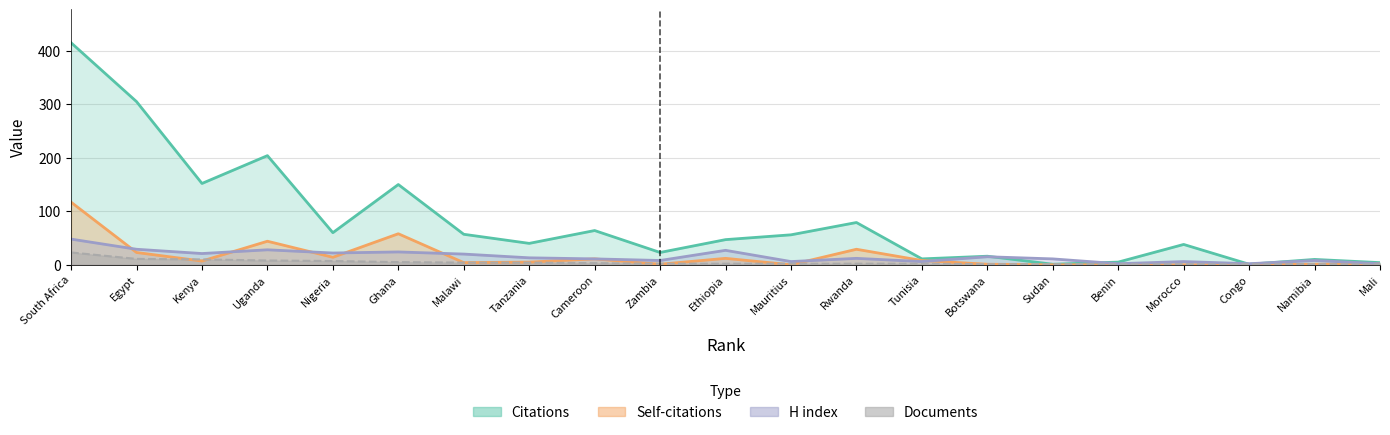

True or false: Self-citations and Citations cross at least once.

False